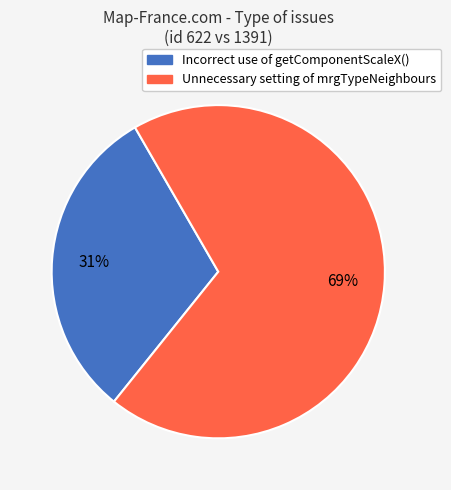

Count the number of slices in the pie.

2